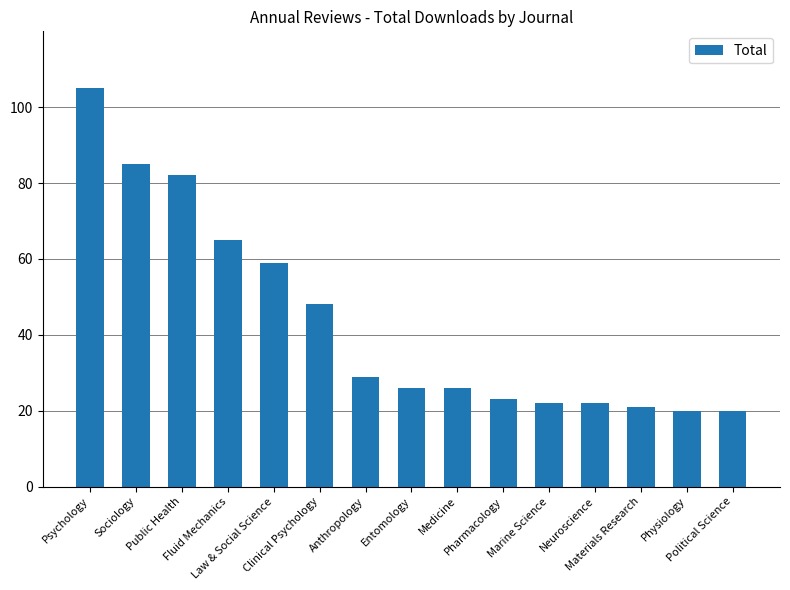

The value at Fluid Mechanics is 65. True or false?

True